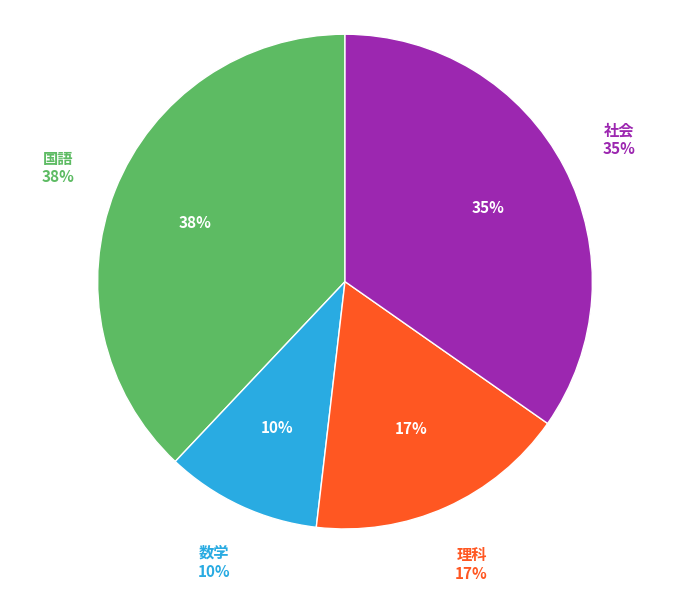

What percentage is the 国語 slice, to the nearest percent?

38%